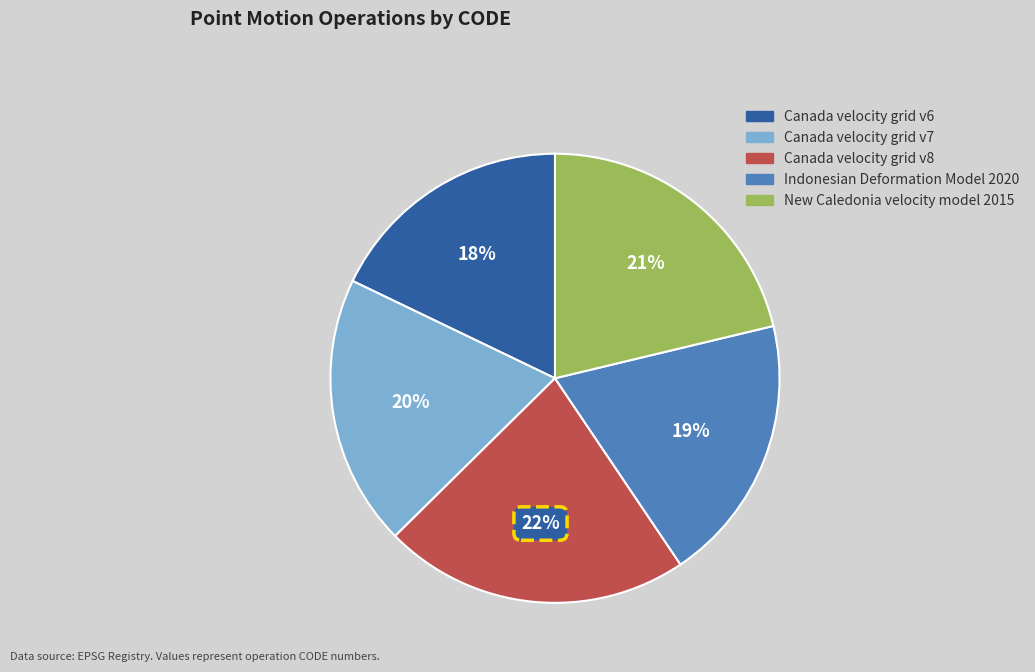

What is the largest slice in the pie chart?

Canada velocity grid v8